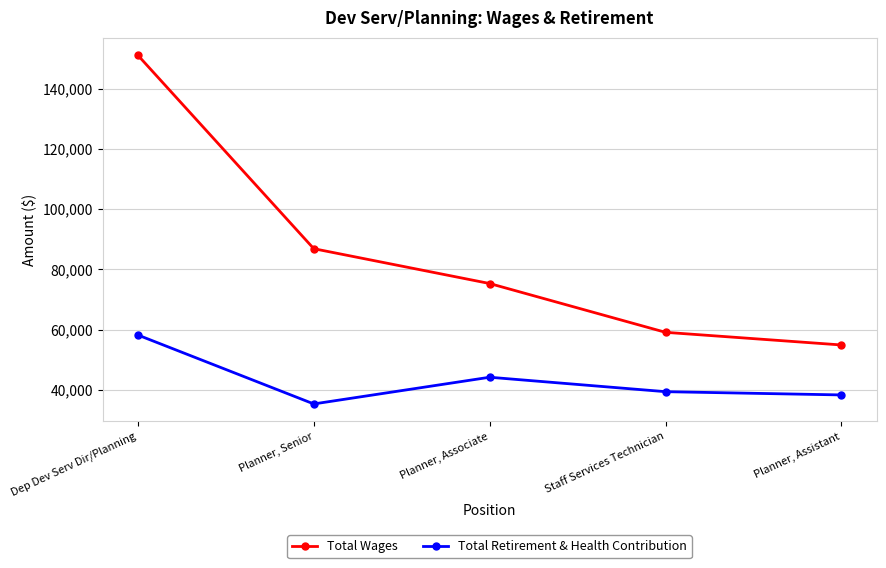

At which label does Total Retirement & Health Contribution first exceed 39351?

Dep Dev Serv Dir/Planning